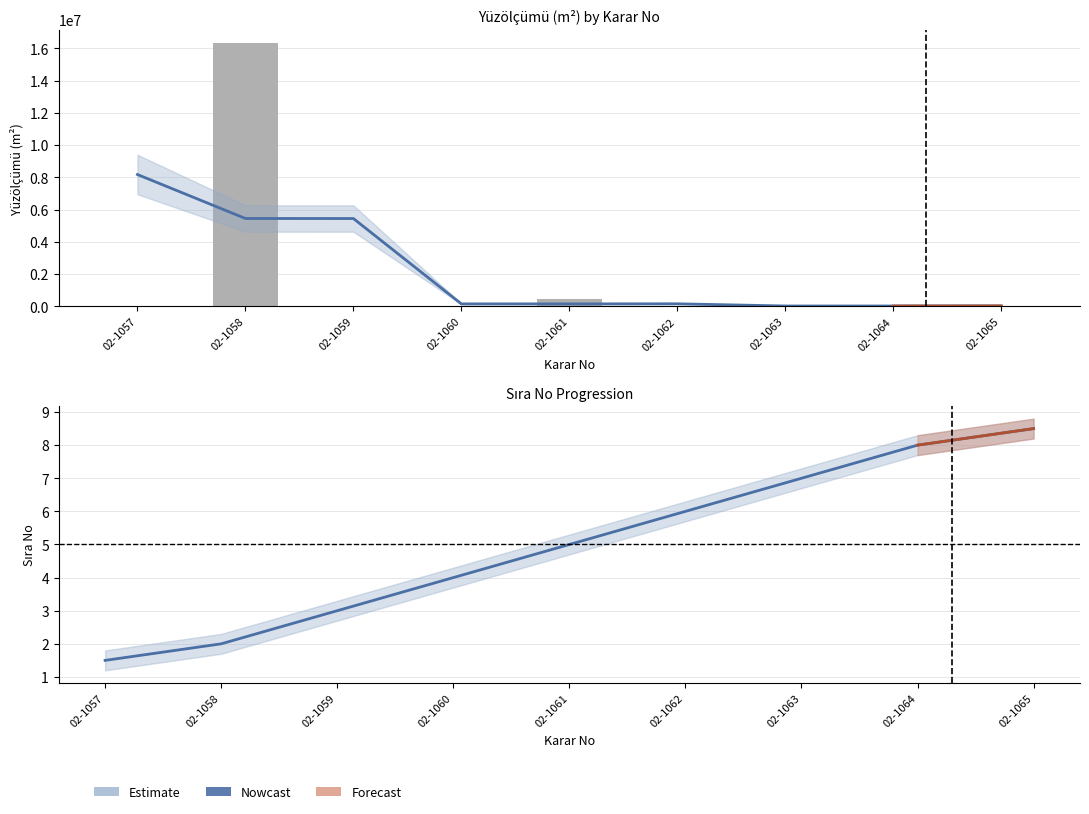

Does the chart contain stacked bars?

No